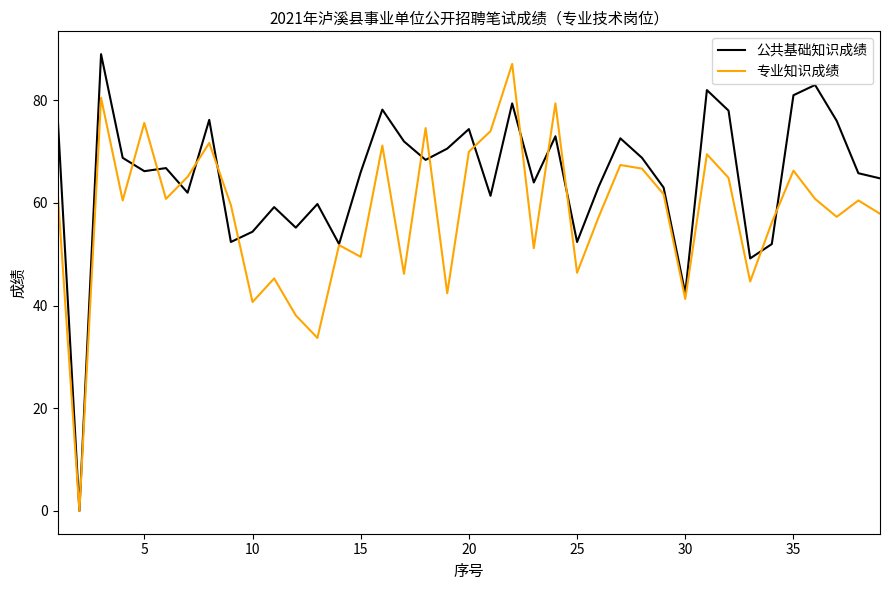

How many lines are shown in the chart?

2